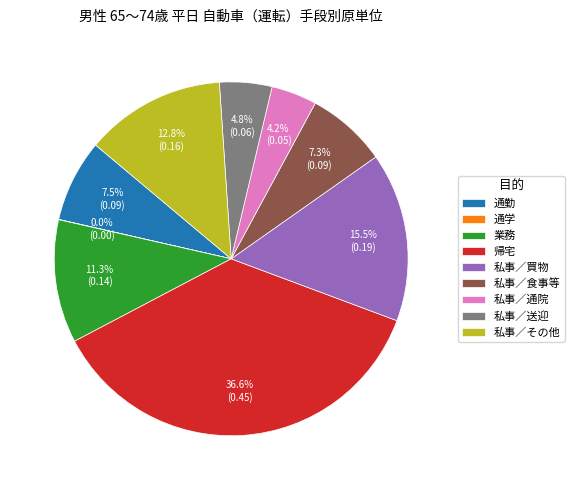

To the nearest percent, what percentage of the pie is 私事／食事等?

7%